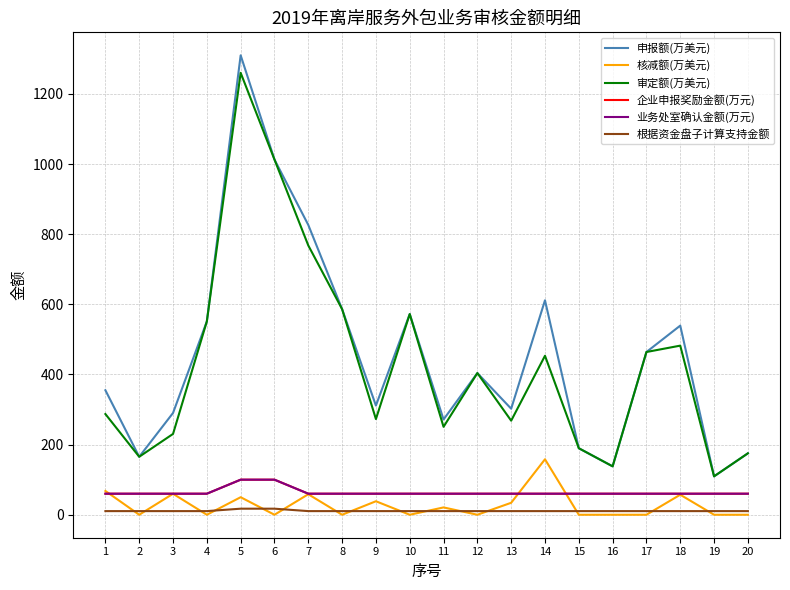

Does the chart have visible grid lines?

Yes